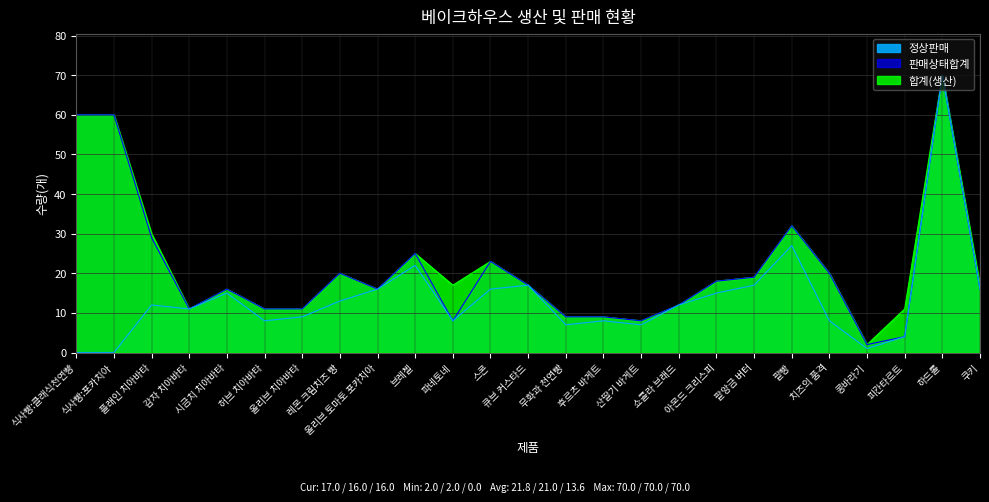

Which series has the widest spread of values?

정상판매